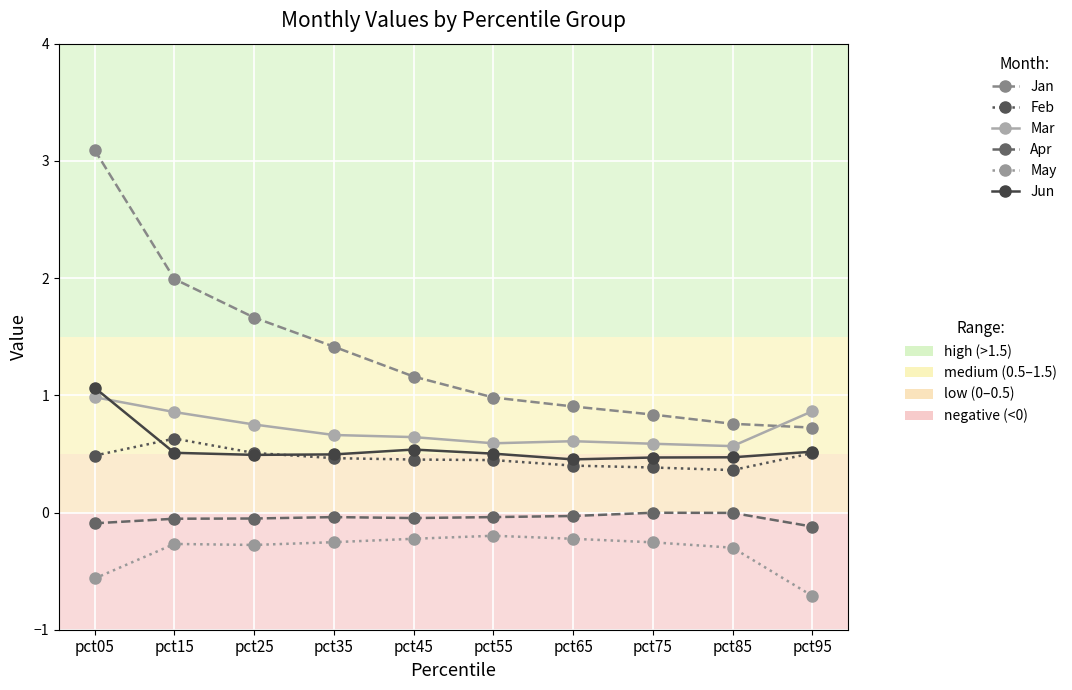

Which category has the lowest value across all series?

pct95